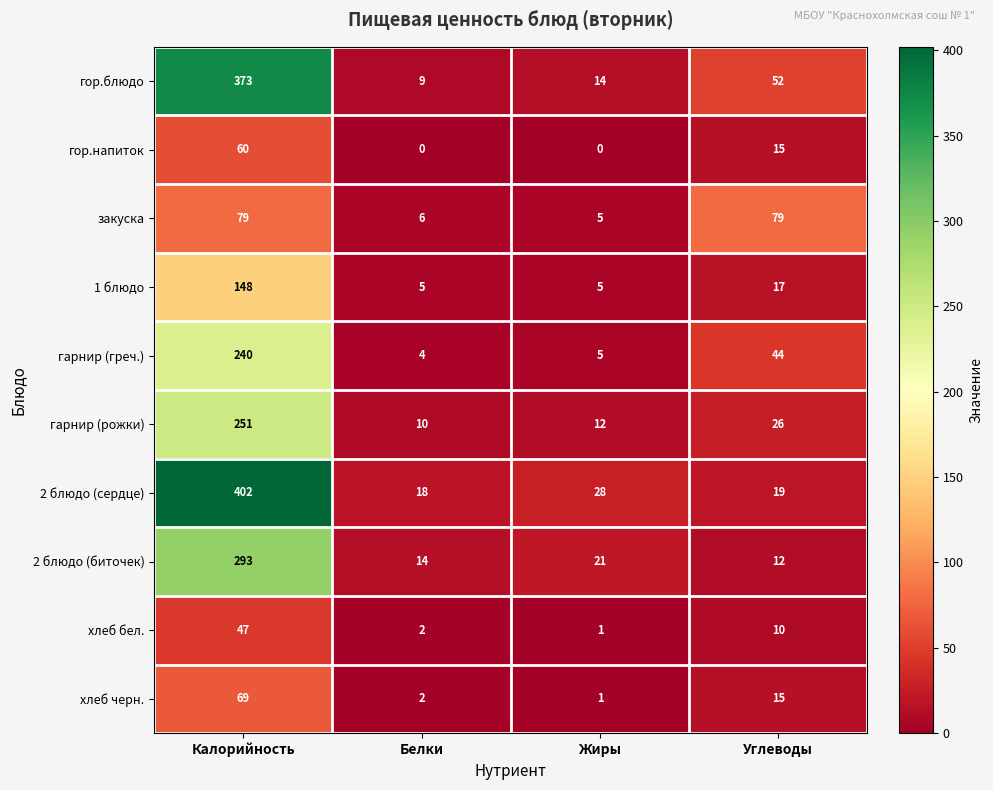

Which category has the highest value across all series?

Калорийность